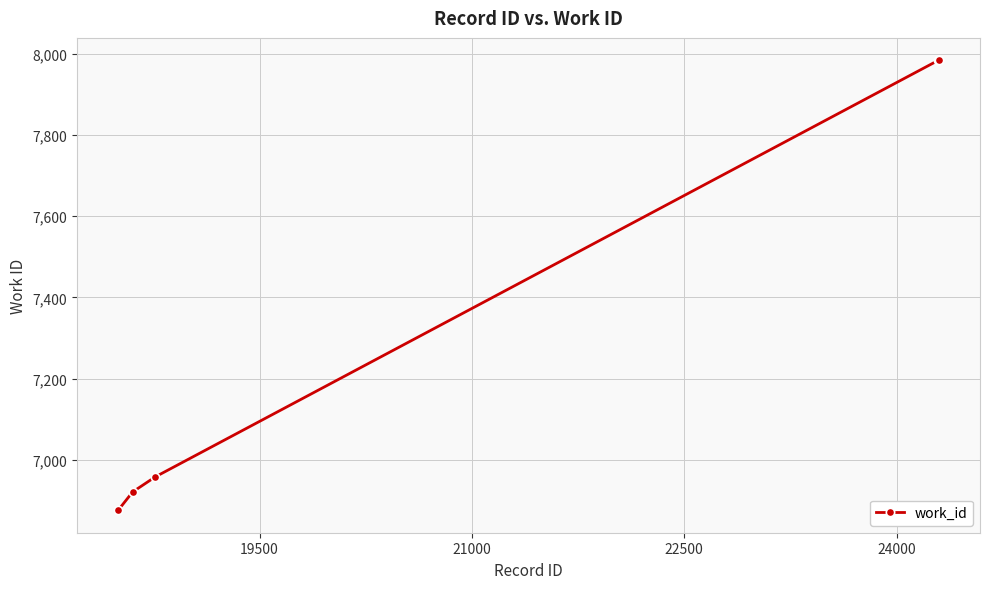

What is the average value?

7451